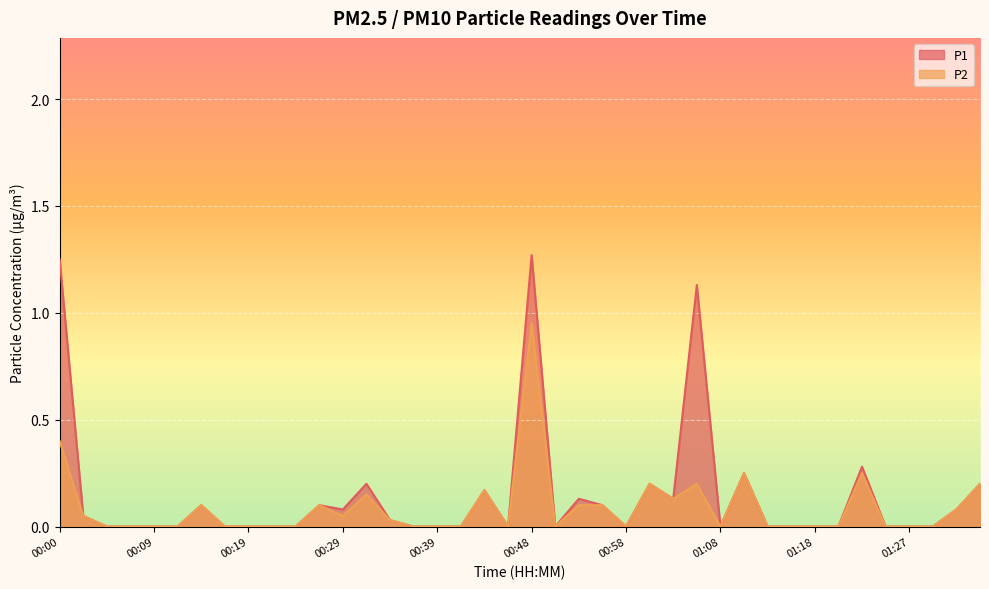

Which series changed the most between 00:02 and 00:58?

P1